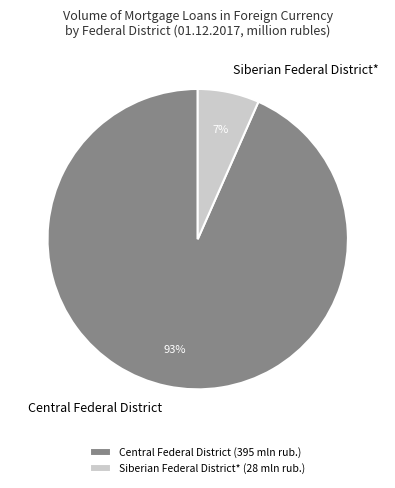

To the nearest percent, what is the combined percentage of Siberian Federal District* and Central Federal District?

100%